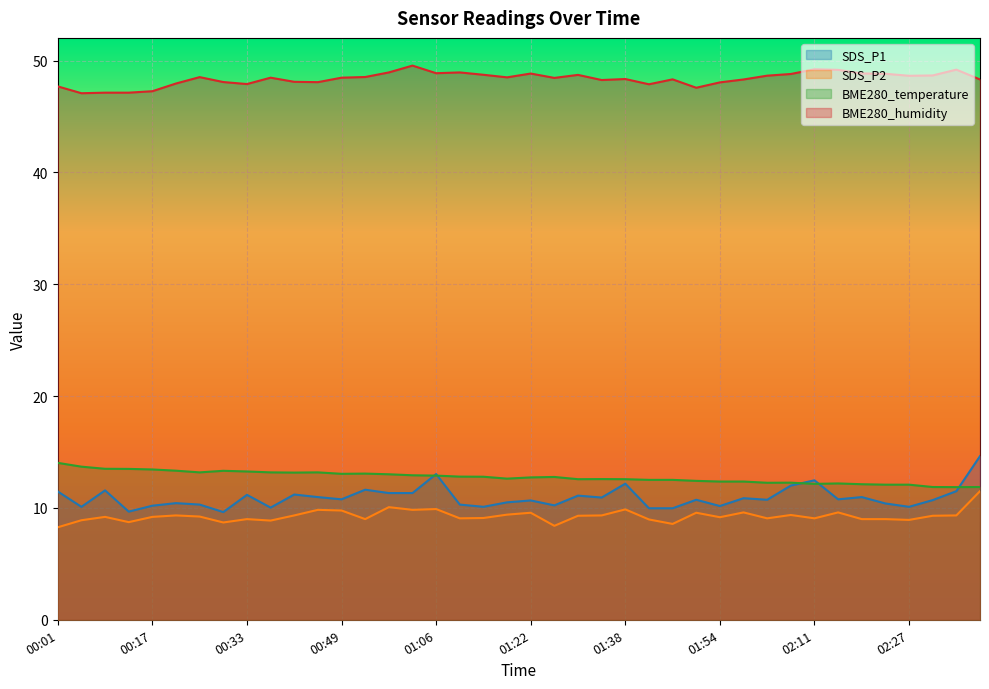

What is the difference between the second highest and second lowest values in the SDS_P1 series?

3.4